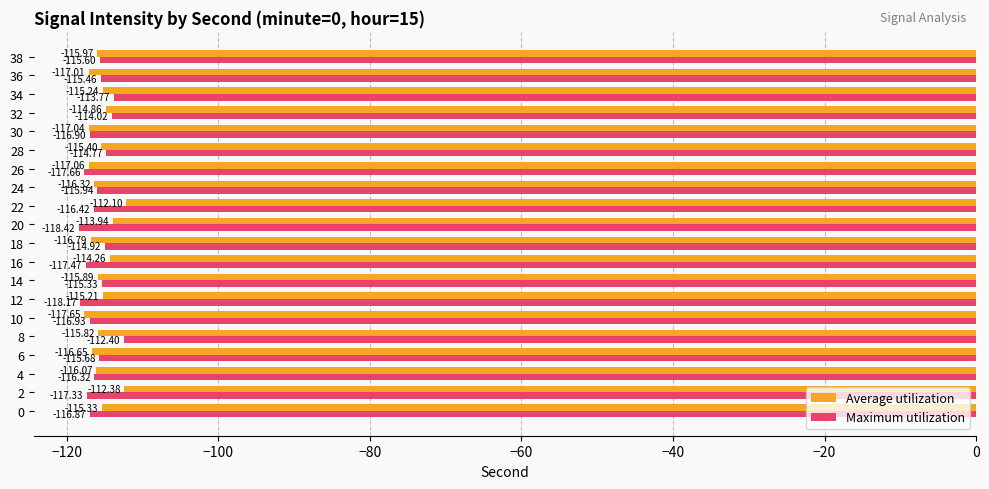

What is the lowest value of the Average utilization series?

-117.7